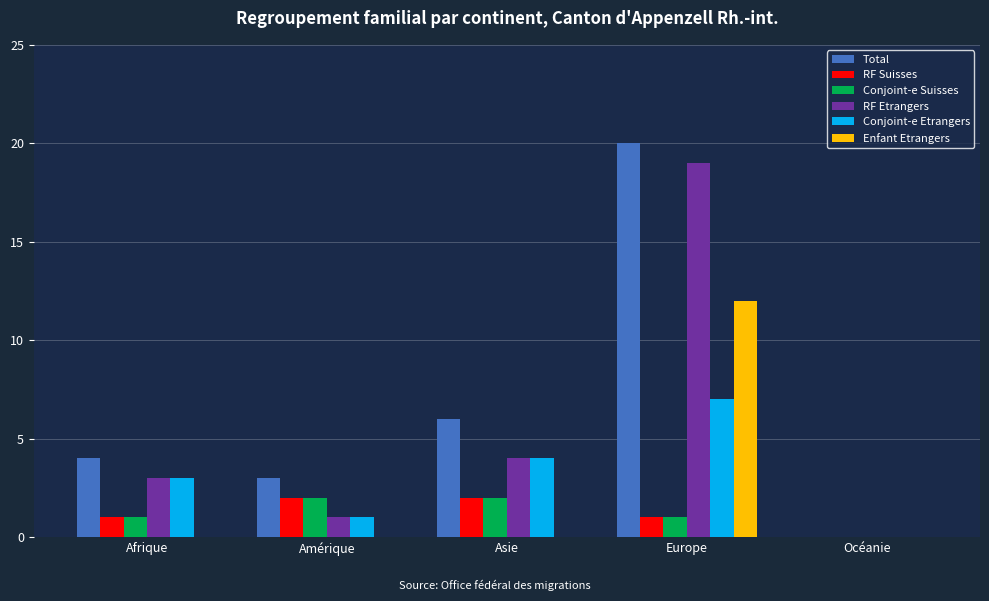

Which series has the largest total across all categories?

Total